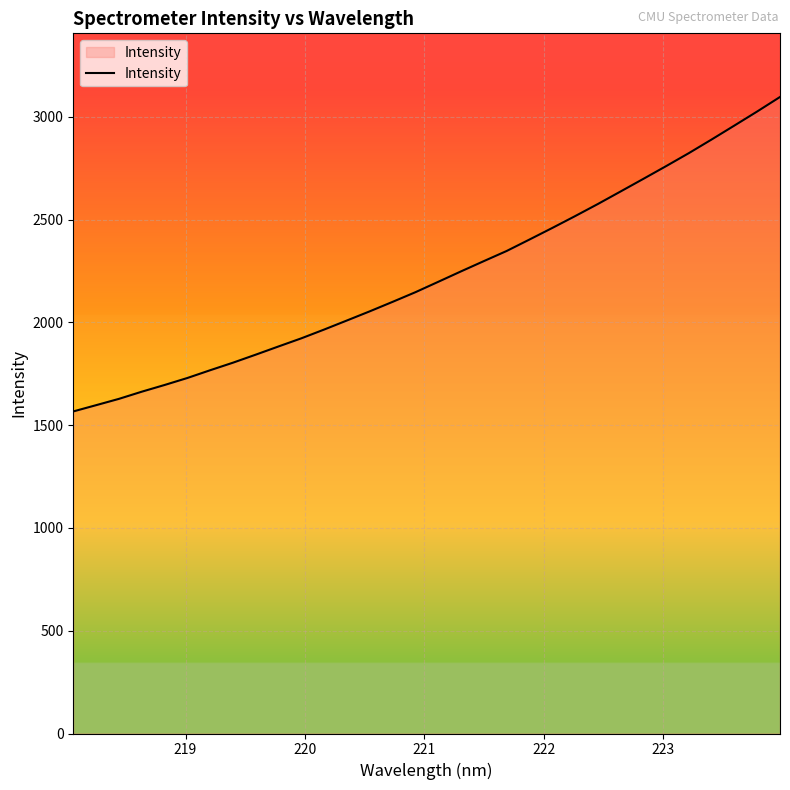

What is the greatest value displayed?

3096.1